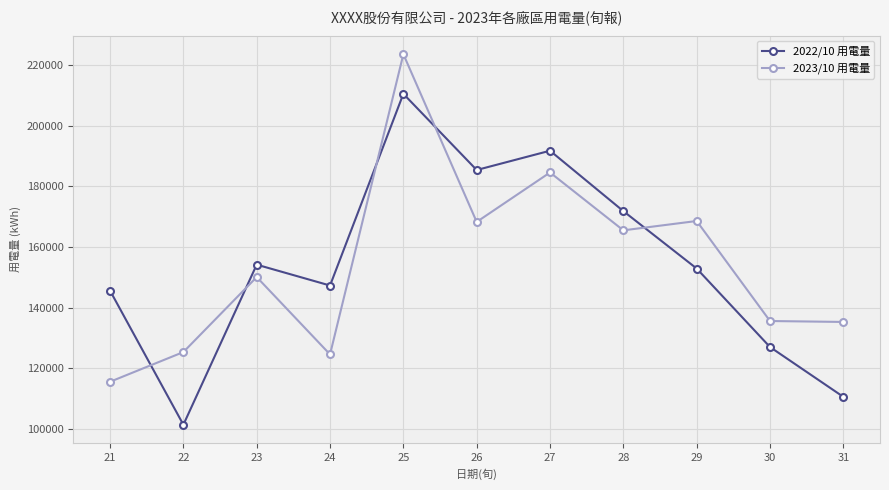

List the series in order of their peak value, highest first.

2023/10 用電量, 2022/10 用電量